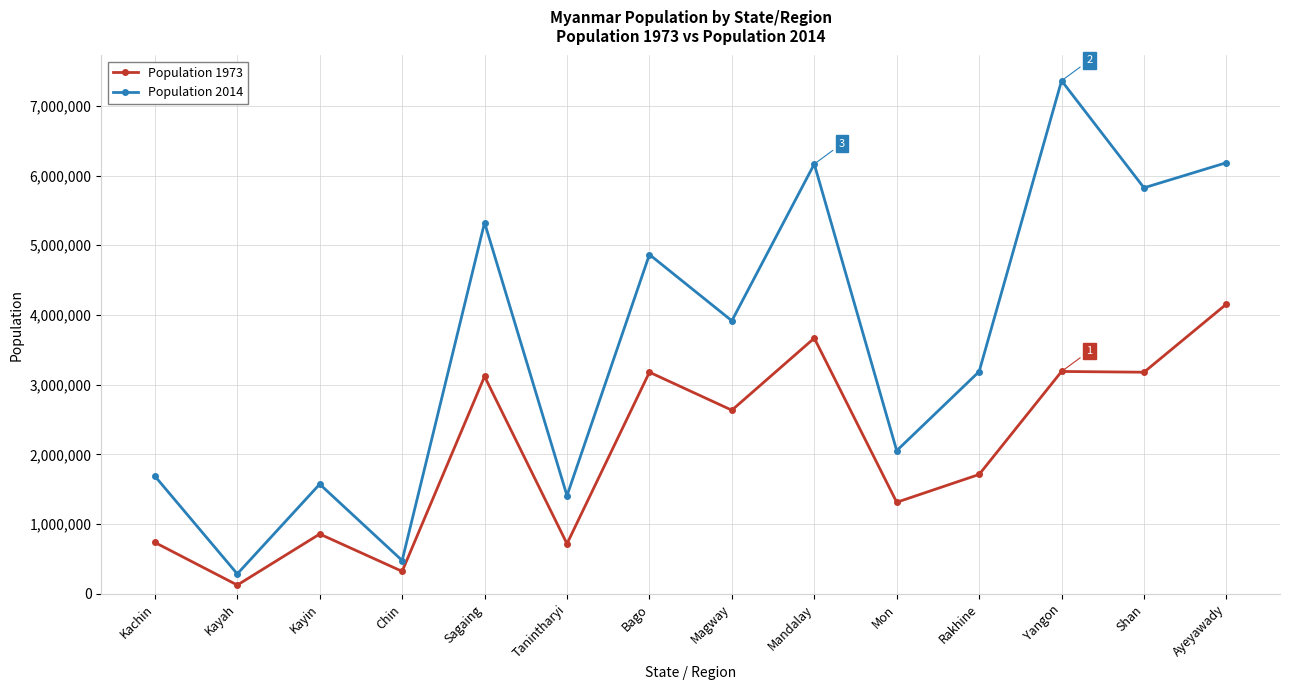

What are all the series names shown in the legend?

Population 1973, Population 2014